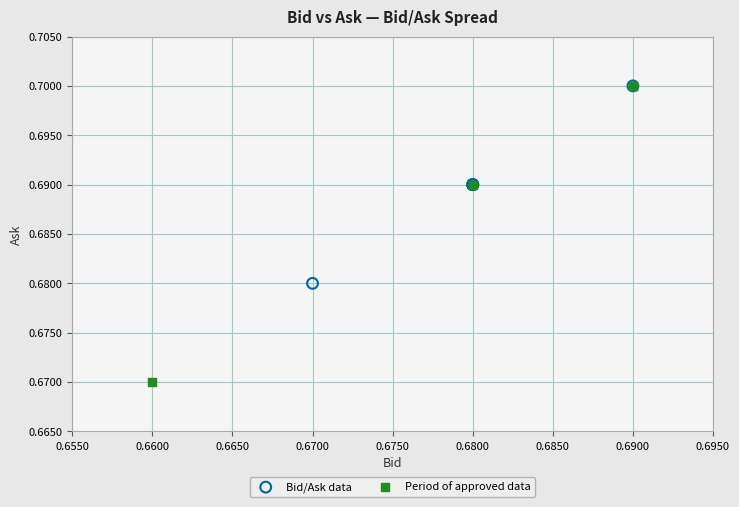

Which series has the largest Y range (max minus min)?

Period of approved data